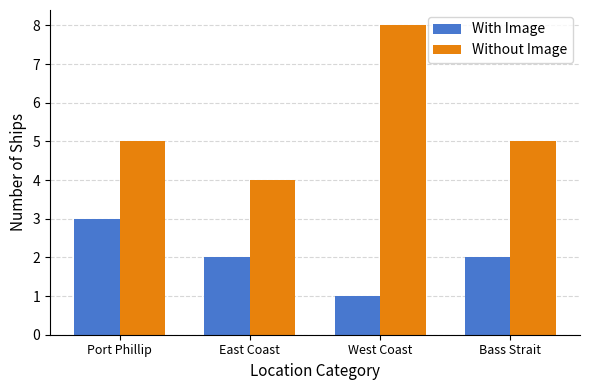

At how many categories does at least one series exceed 2?

4